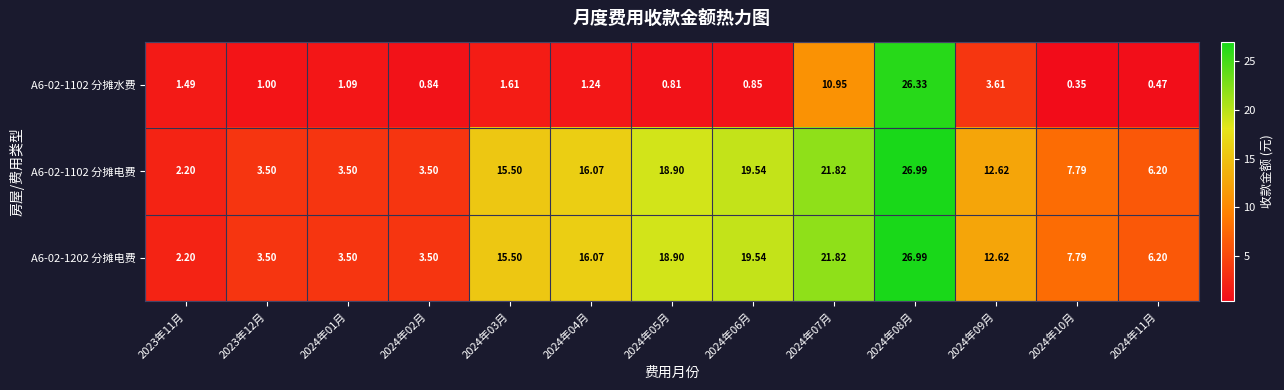

What is the difference between the highest and lowest values at 2024年05月?

18.1